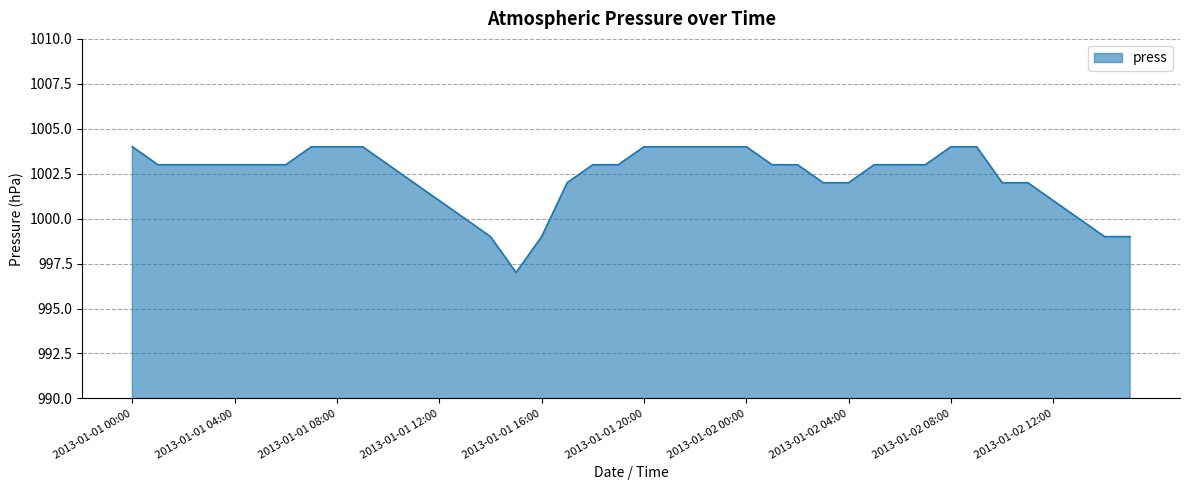

What is the smallest value displayed?

997